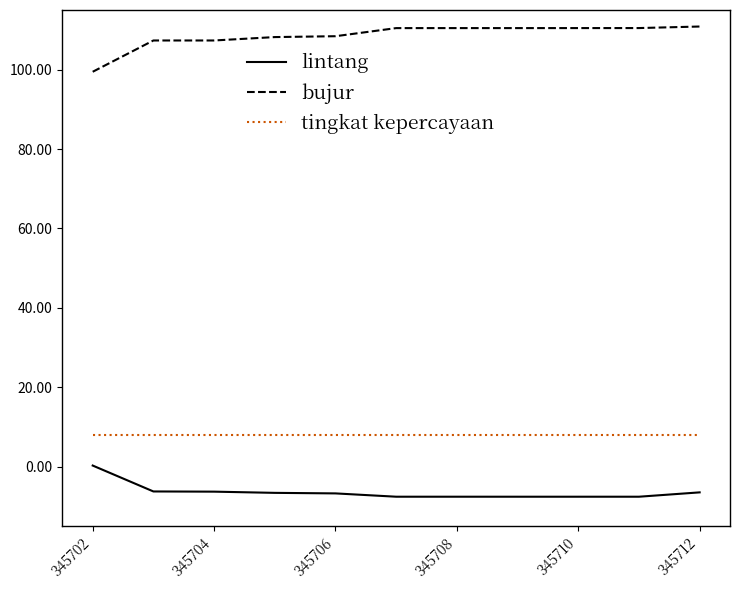

Rank the series by their maximum value, from highest to lowest.

bujur, tingkat kepercayaan, lintang